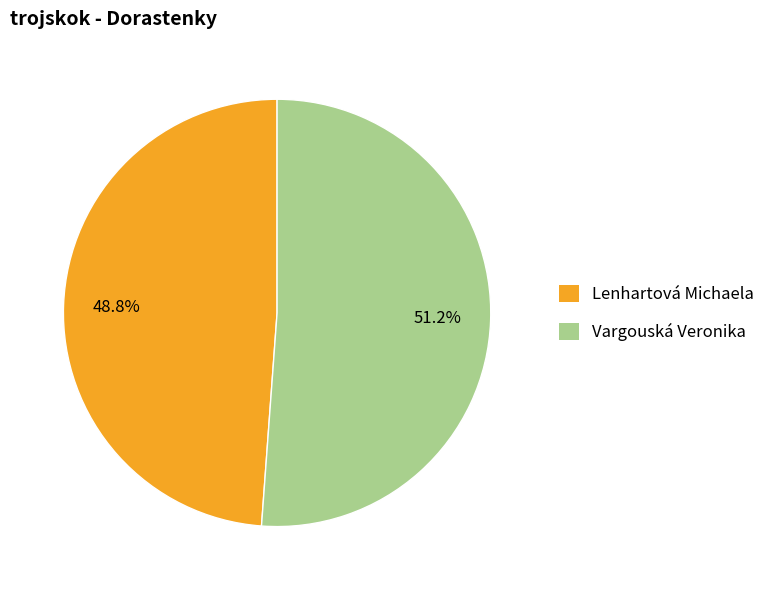

To the nearest percent, what percentage of the pie is Vargouská Veronika?

51%